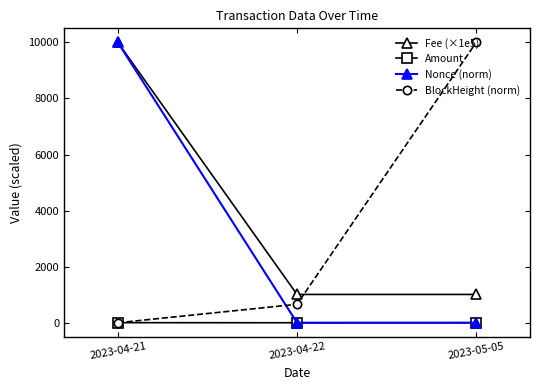

What value does the BlockHeight (norm) series have at 2023-04-22?

658.6